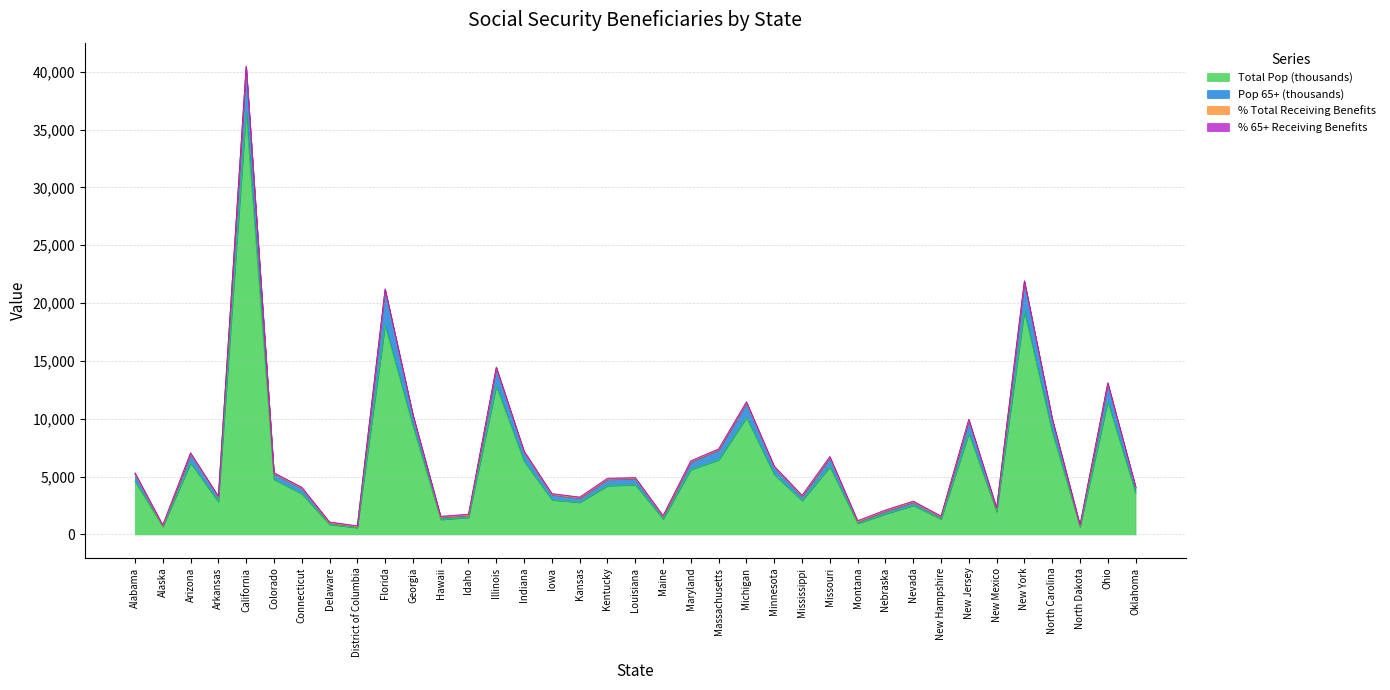

How many categories are shown in the chart?

37